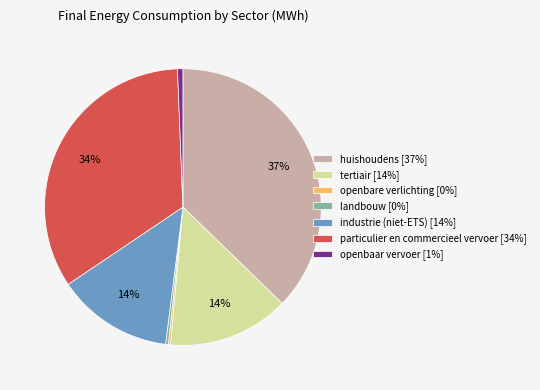

To the nearest percent, what percentage of the pie is huishoudens?

37%